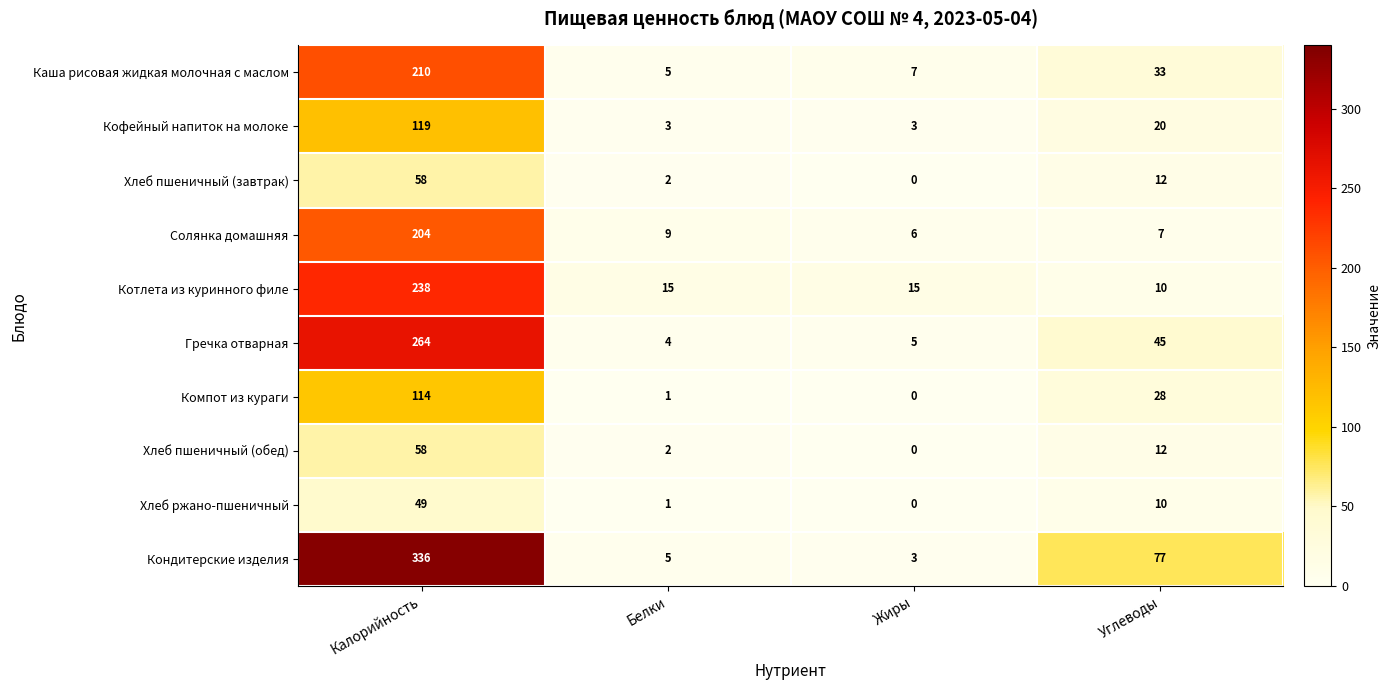

Which series has the largest total across all categories?

Кондитерские изделия